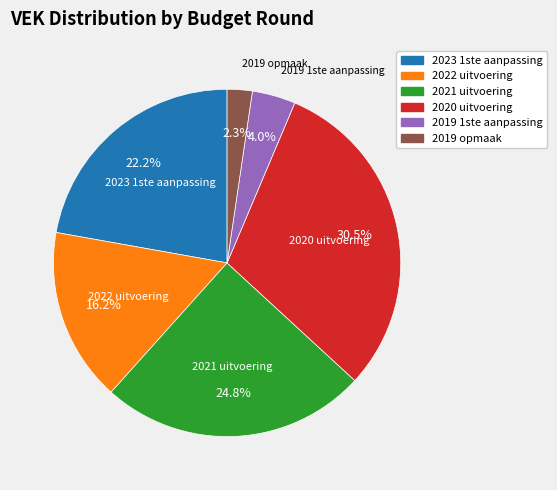

Rank the categories by value from highest to lowest.

2020 uitvoering, 2021 uitvoering, 2023 1ste aanpassing, 2022 uitvoering, 2019 1ste aanpassing, 2019 opmaak